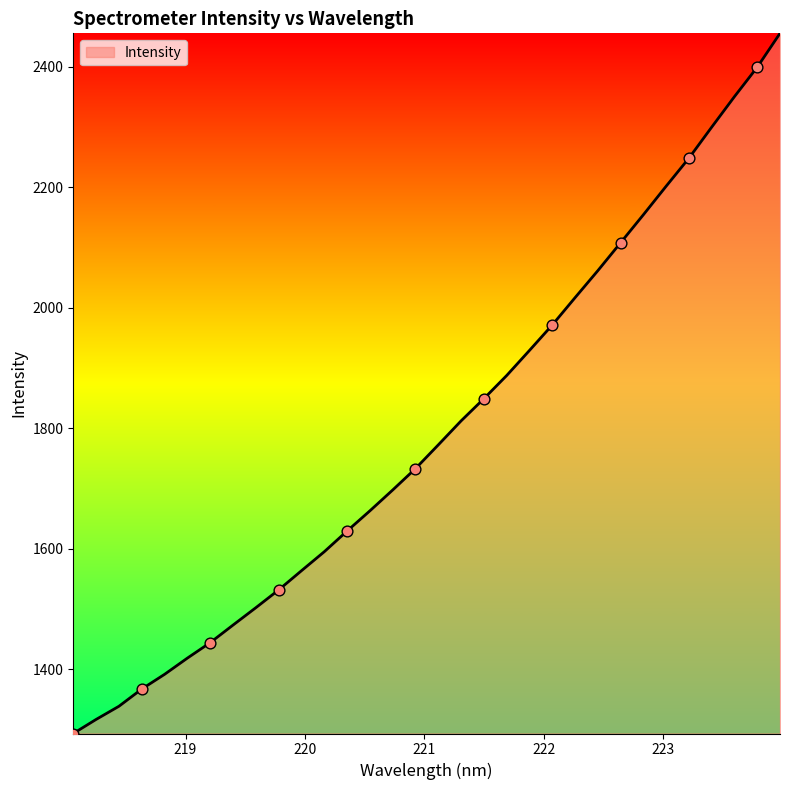

What is the maximum value shown in the chart?

2455.4